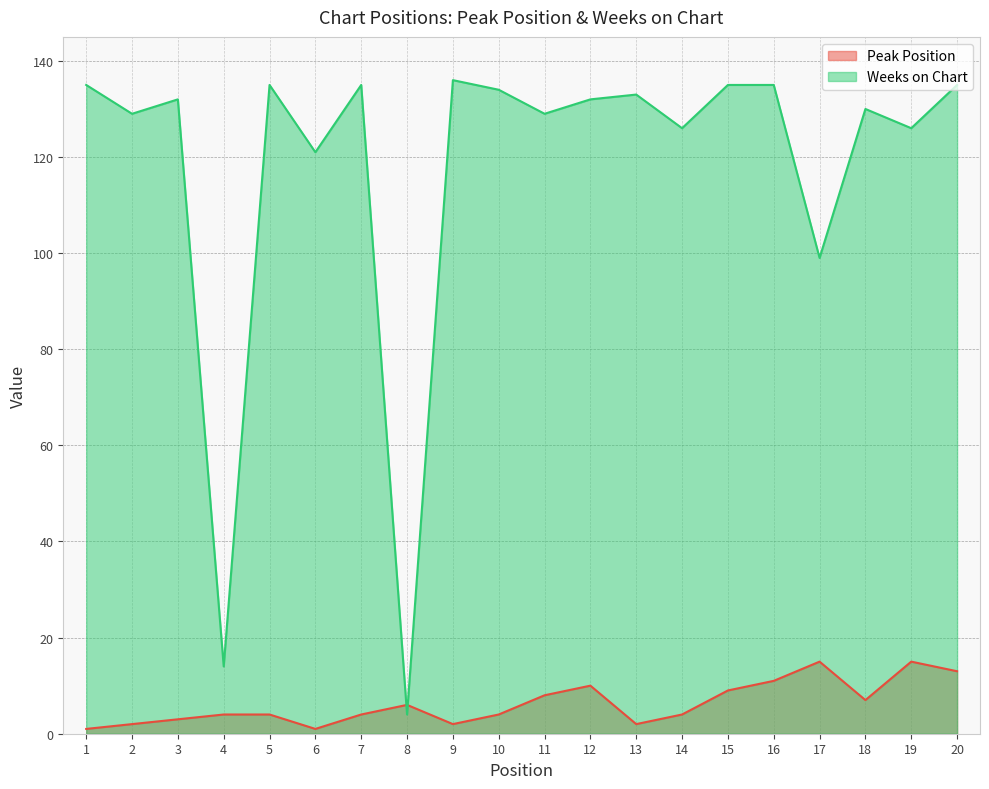

What is the difference between the highest and lowest values at 12?

122